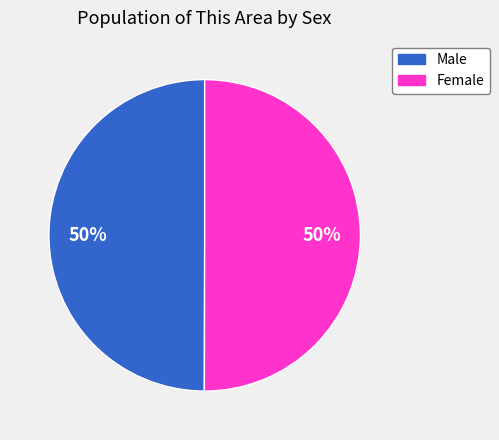

What is the ratio of the value at Male to the value at Female?

1.0